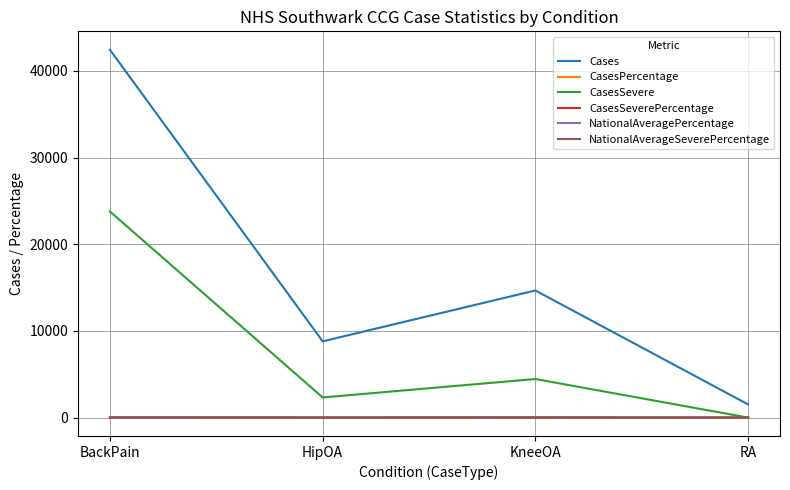

What position from the right is RA?

1